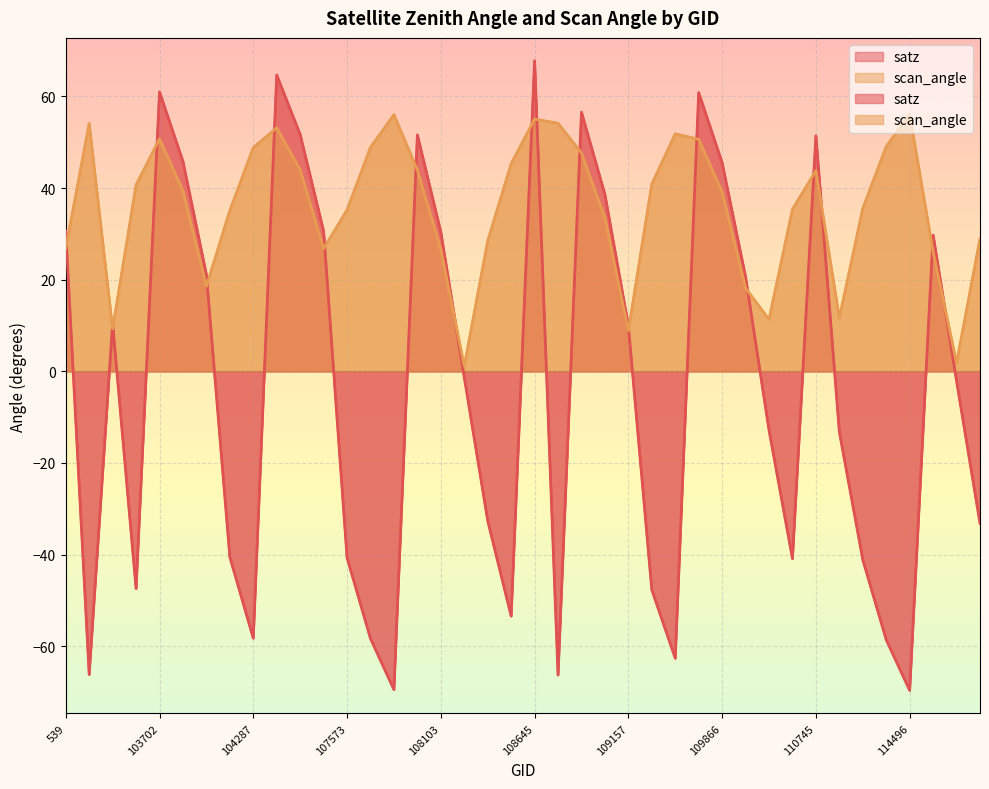

What position from the right is 104170?

33